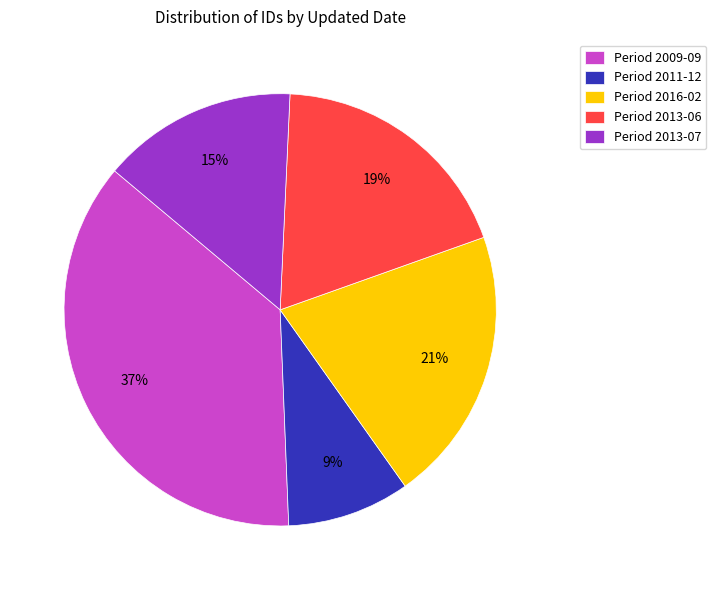

Is there a majority slice in this chart?

No